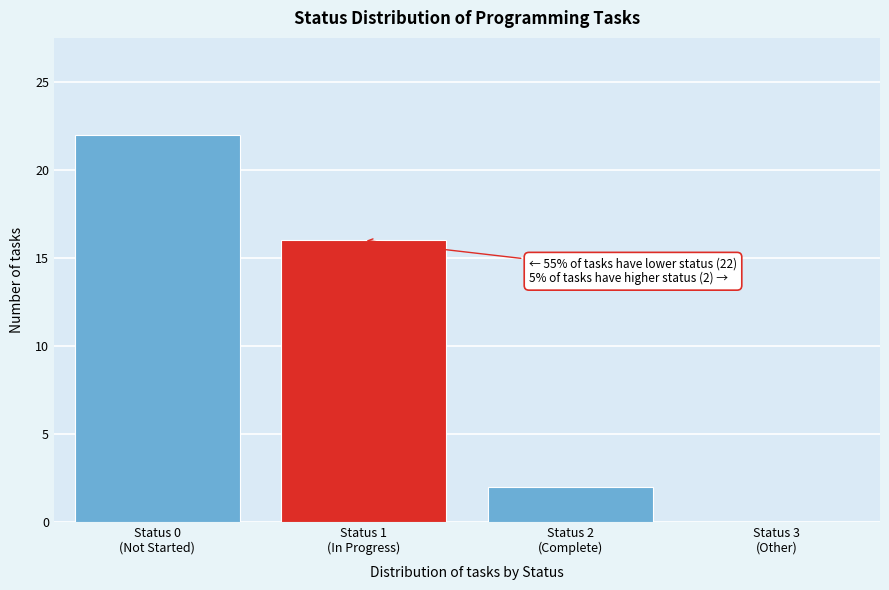

What is the maximum value shown in the chart?

22